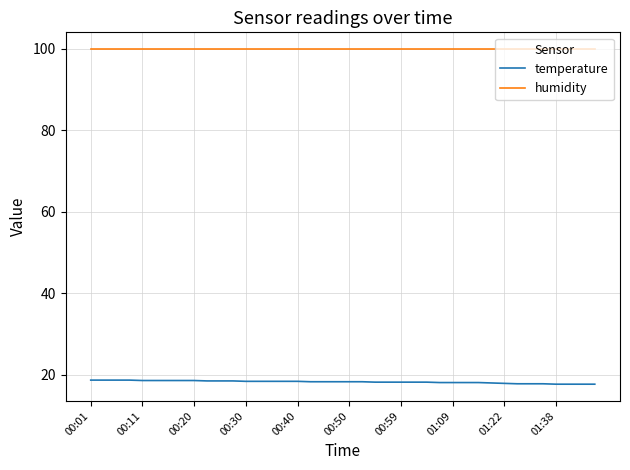

What is the difference between the second highest and second lowest values in the temperature series?

1.0